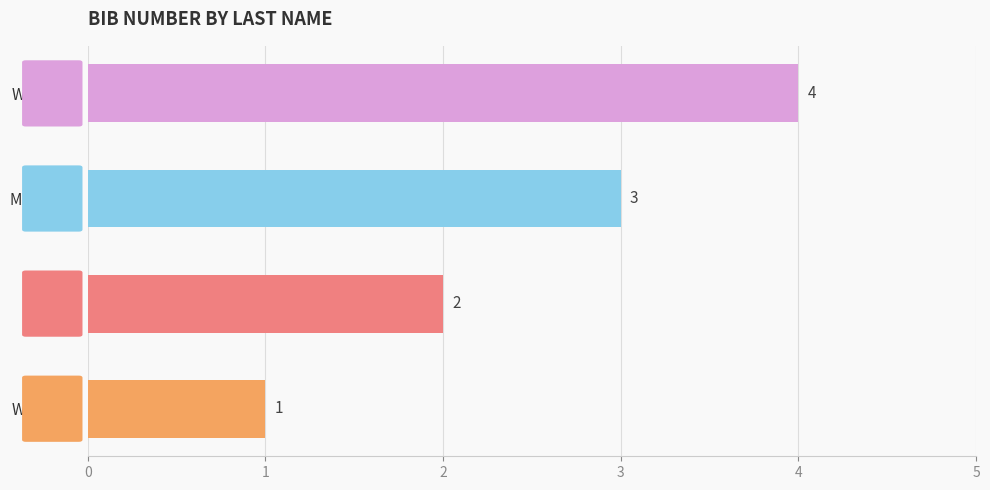

What is the minimum value shown in the chart?

1